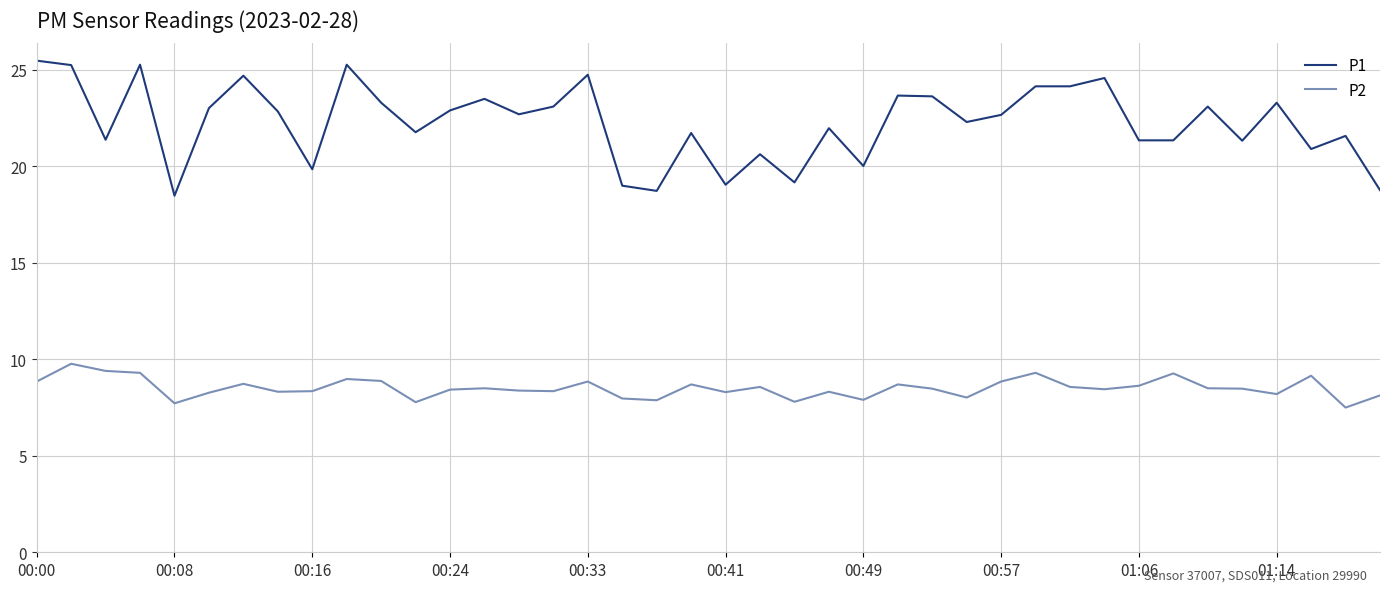

What is the lowest value of the P2 series?

7.5